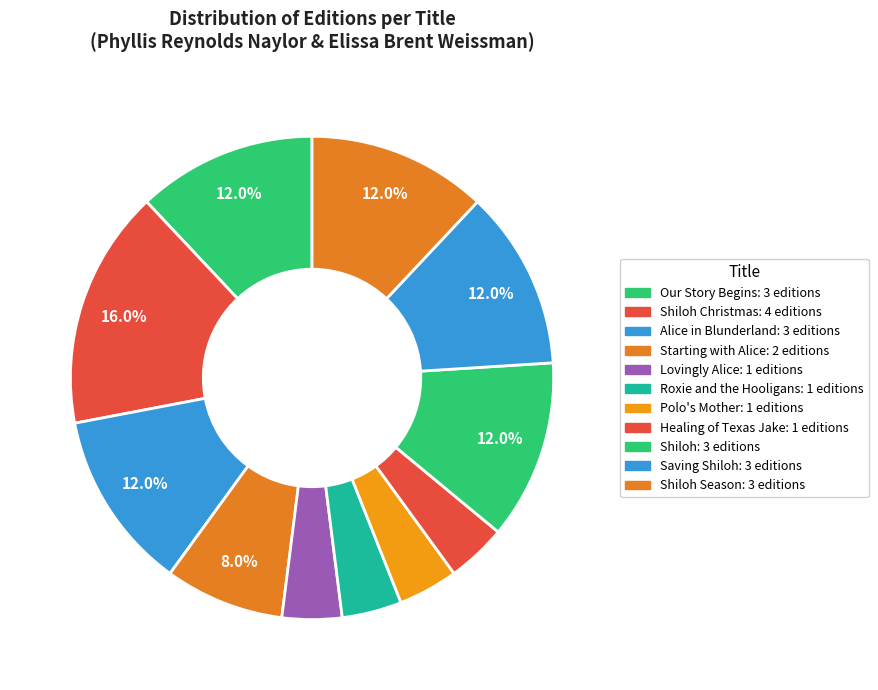

To the nearest percent, what is the difference between the largest and smallest slice percentages?

12%